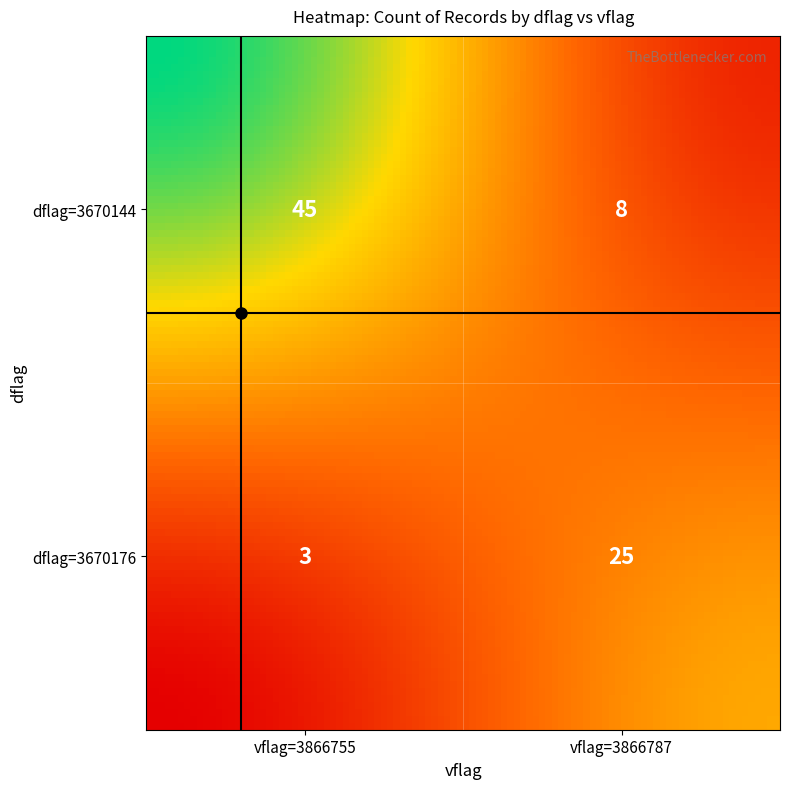

Reading right to left, what are all the values shown in this chart?

3670176_3866787=25	3670176_3866755=3	3670144_3866787=8	3670144_3866755=45